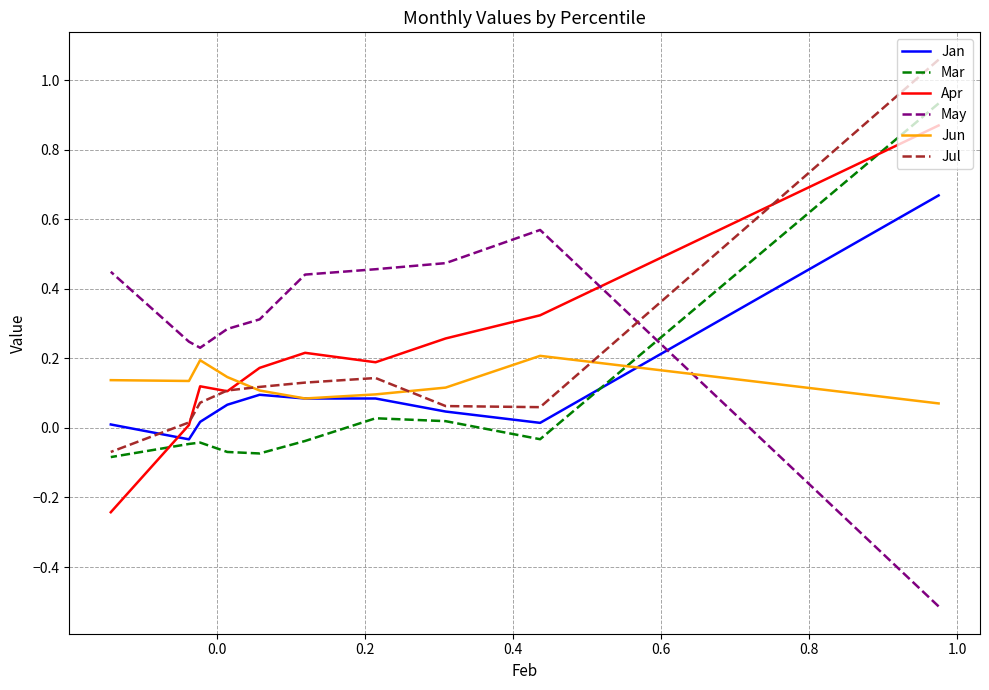

Does the chart have visible grid lines?

Yes